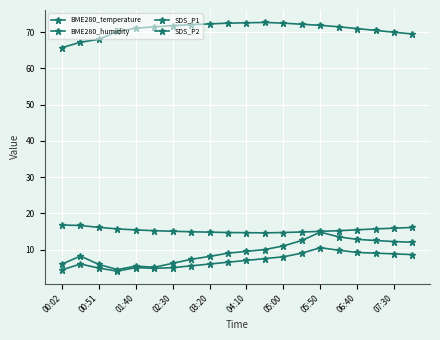

Where is the first local minimum for SDS_P1?

02:30